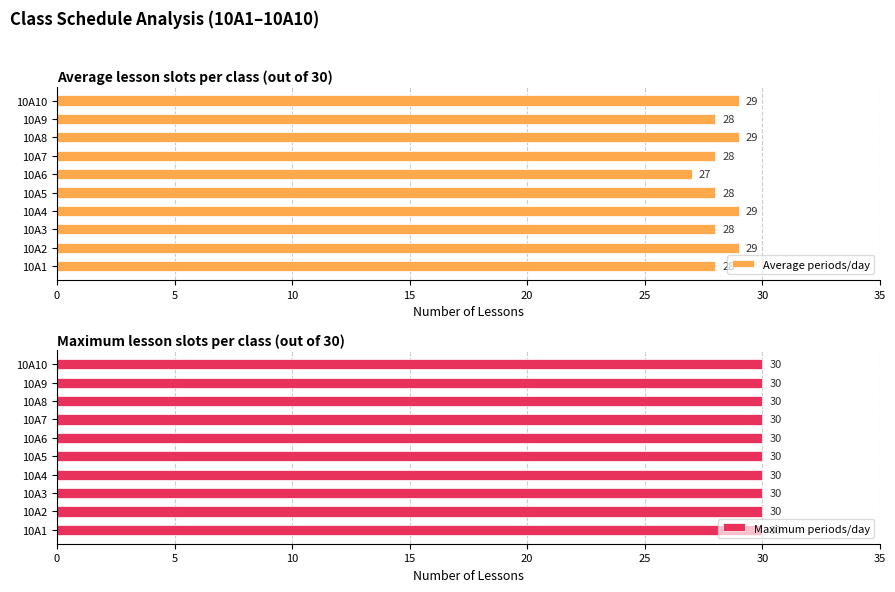

Count the Average periods/day values in the range 28 to 29.

9